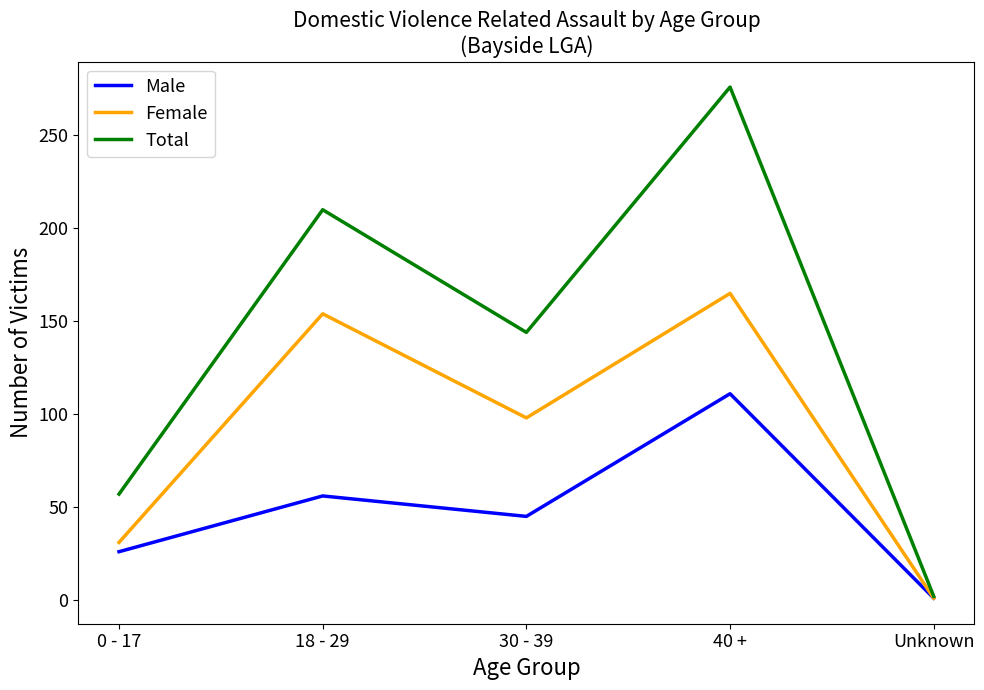

At which category is the sum across all series the highest?

40 +